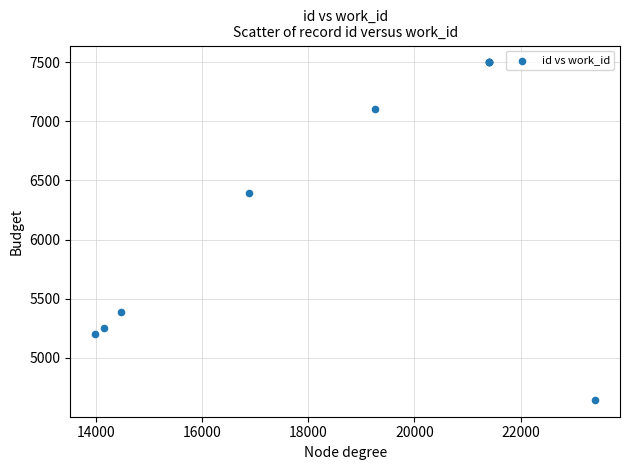

What Y value in the scatter plot is closest to 6071?

6397